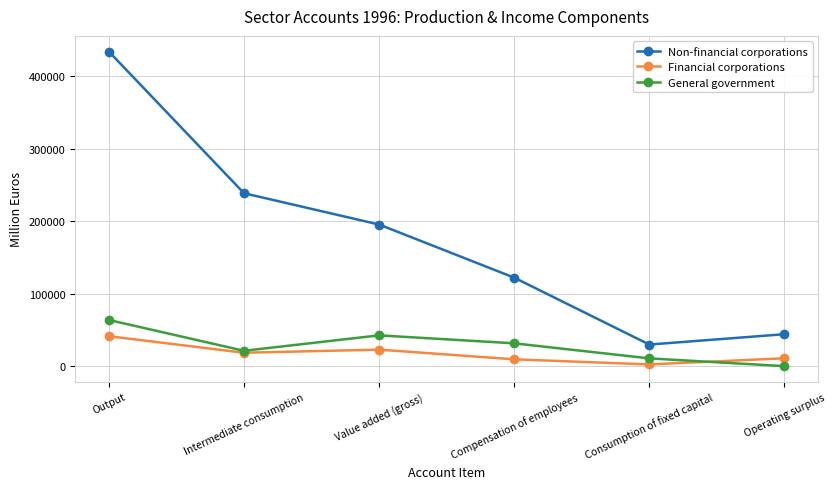

True or false: Financial corporations has more than 0 interior local peaks.

True